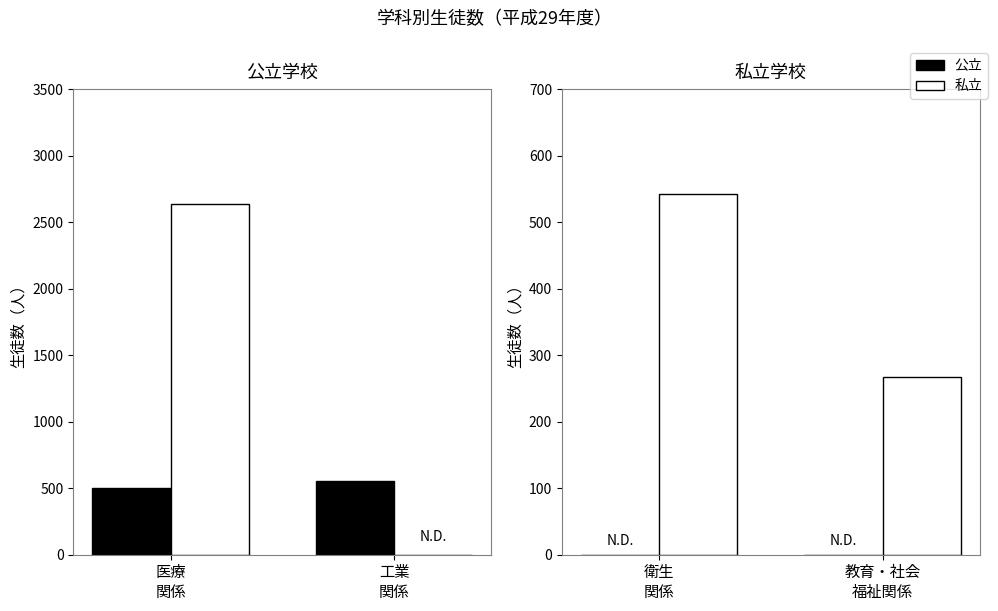

Which has a higher value, 衛生 関係 or 教育・社会 福祉関係?

衛生 関係